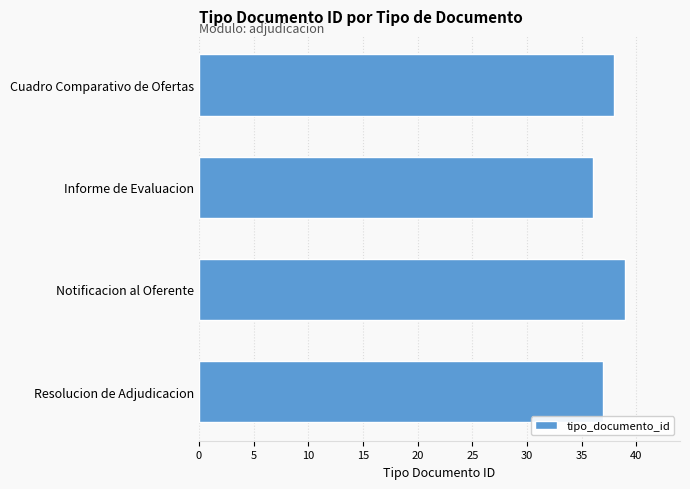

Reading top to bottom, list all the values displayed in this chart.

Cuadro Comparativo de Ofertas=38	Informe de Evaluacion=36	Notificacion al Oferente=39	Resolucion de Adjudicacion=37